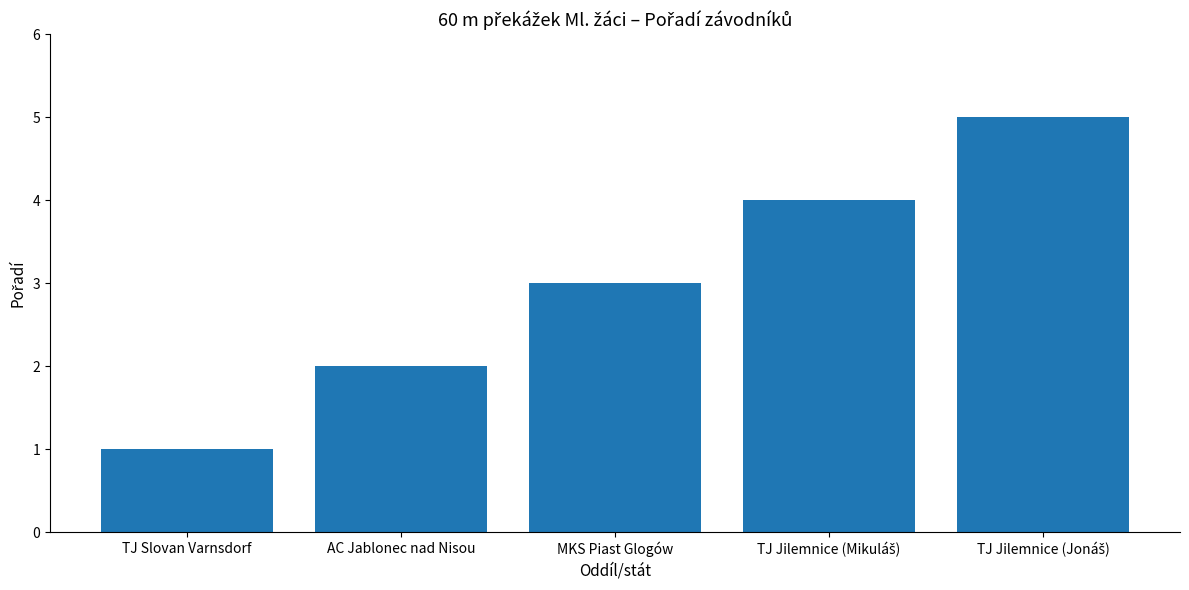

How many bars are there in total?

5